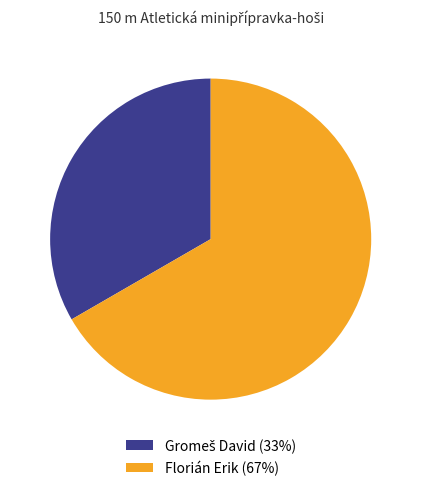

How many slices are in this pie chart?

2